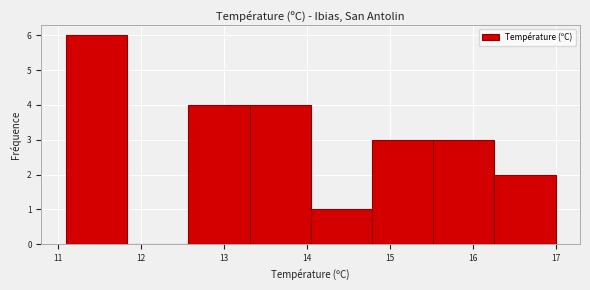

Reading left to right, transcribe this chart: for each bar, give the range it covers on the x-axis and its height. Neither the bar edges nor the heights are printed on the chart, so give them approximately, as read against the axes.

11.1 to 11.8: 6
11.8 to 12.6: 0
12.6 to 13.3: 4
13.3 to 14.1: 4
14.1 to 14.8: 1
14.8 to 15.5: 3
15.5 to 16.3: 3
16.3 to 17.0: 2